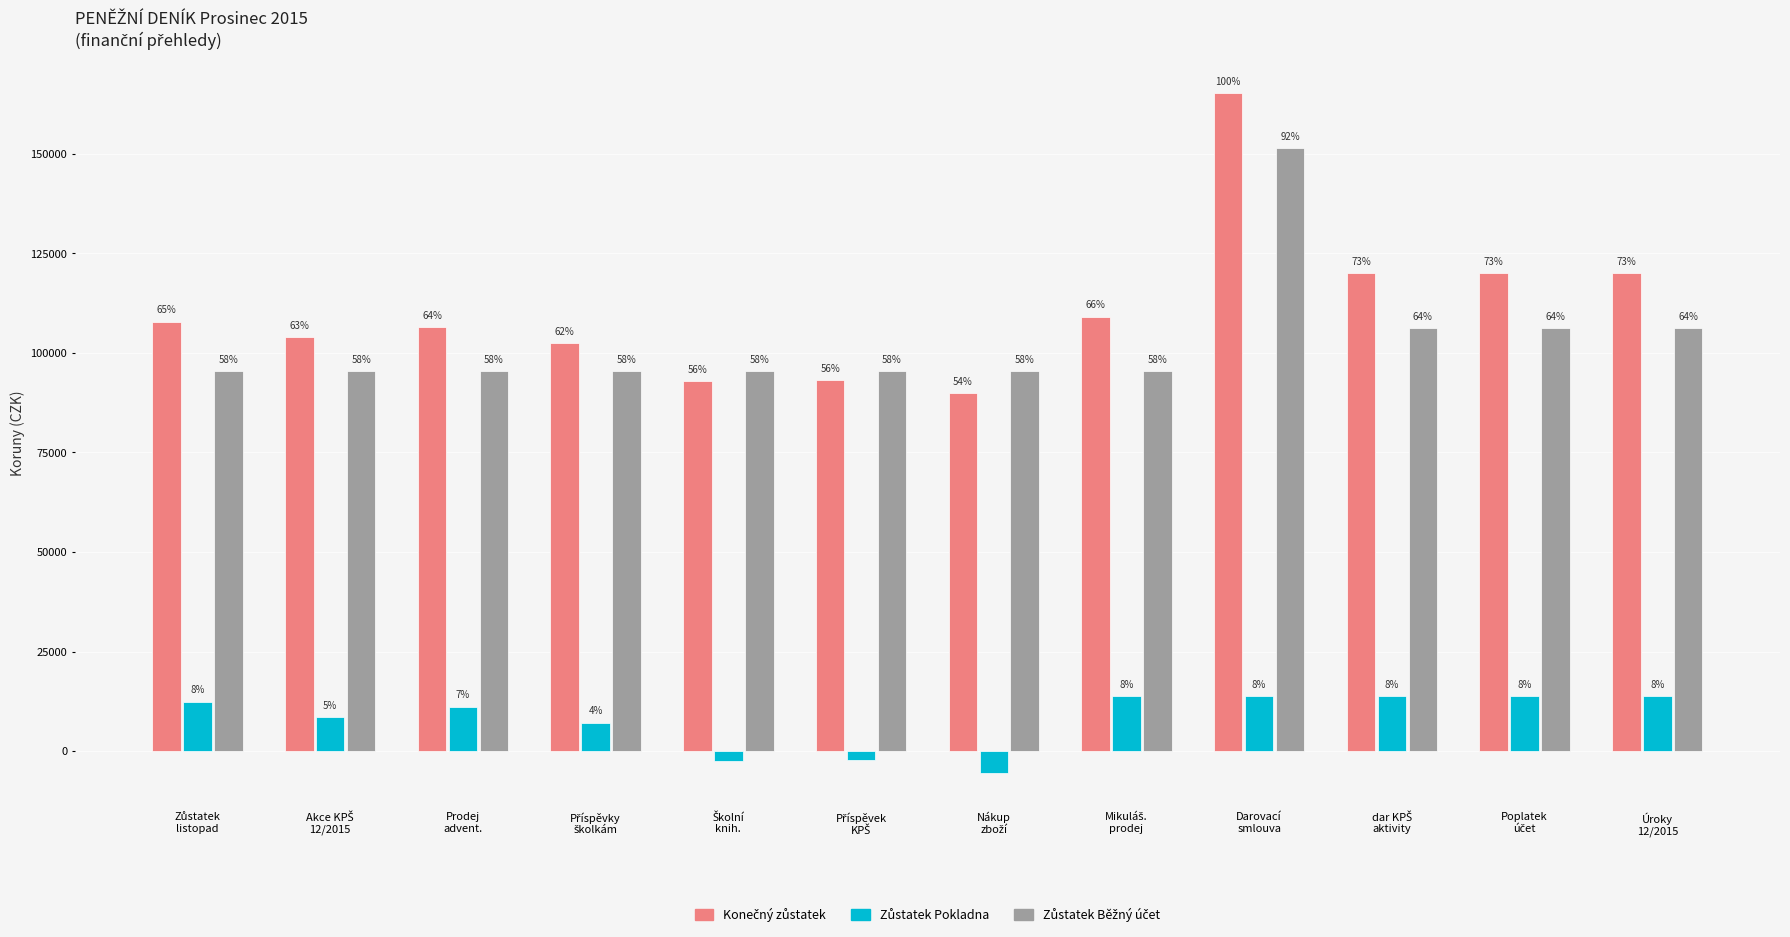

How many groups of bars are there?

12